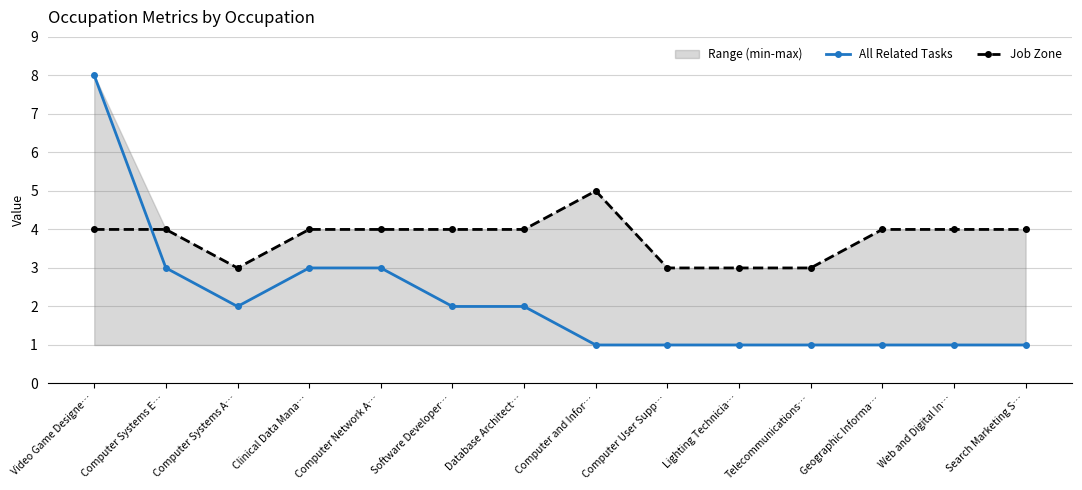

How many intersections are there between All Related Tasks and Job Zone?

1